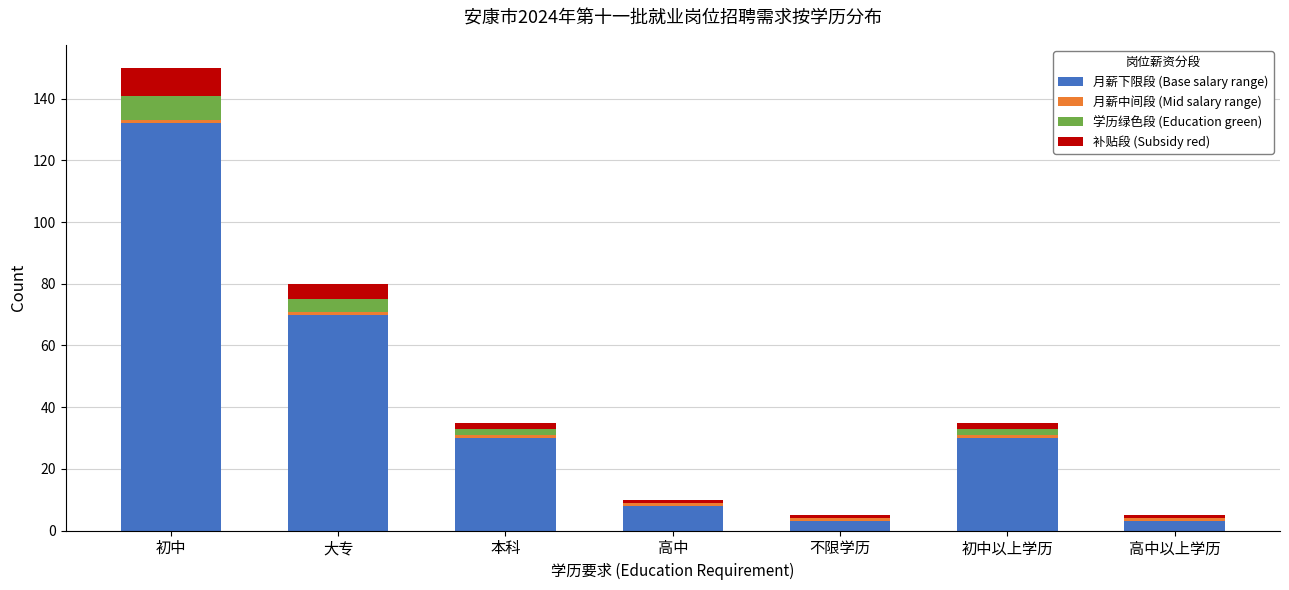

Are the bars grouped side by side (vs. stacked)?

No